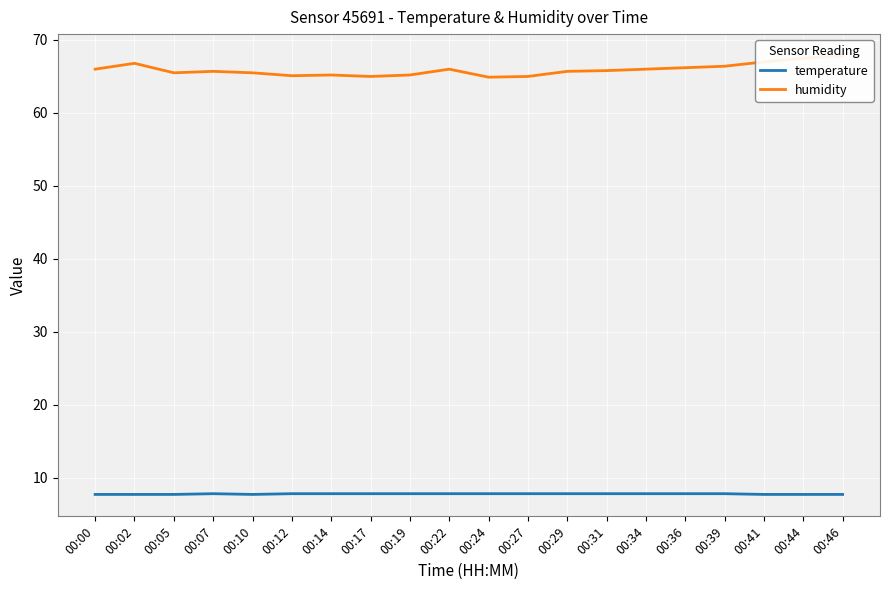

True or false: temperature and humidity cross at least once.

False